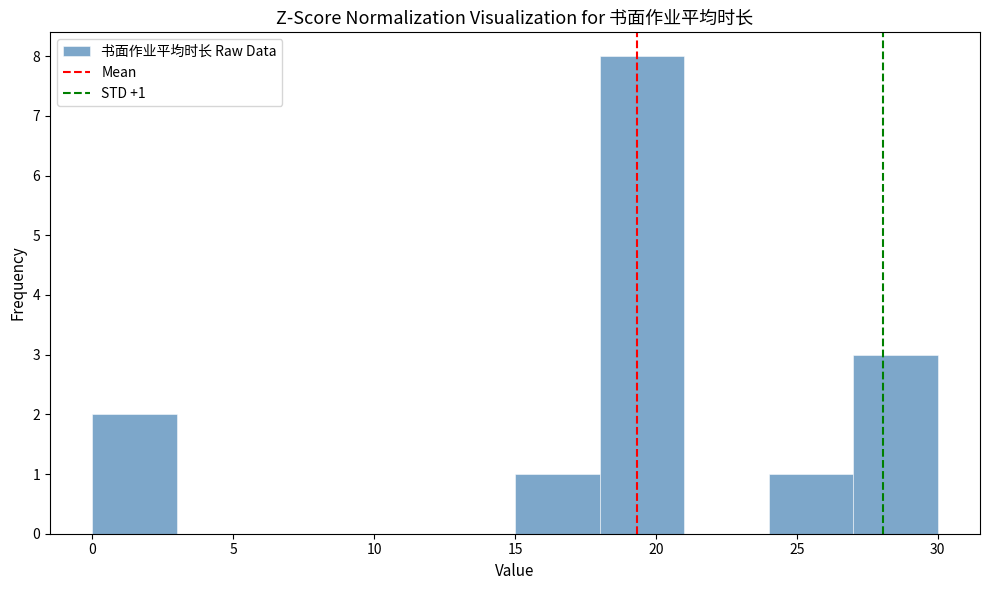

Over which range of the x-axis is the bar tallest?

18 to 21